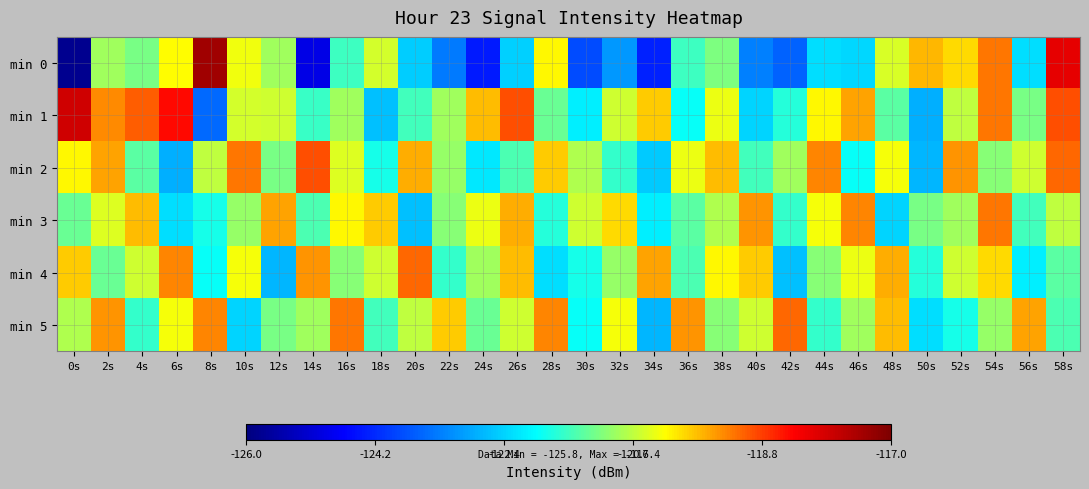

Rank the series at 18s from highest to lowest value.

min 3, min 0, min 4, min 5, min 2, min 1